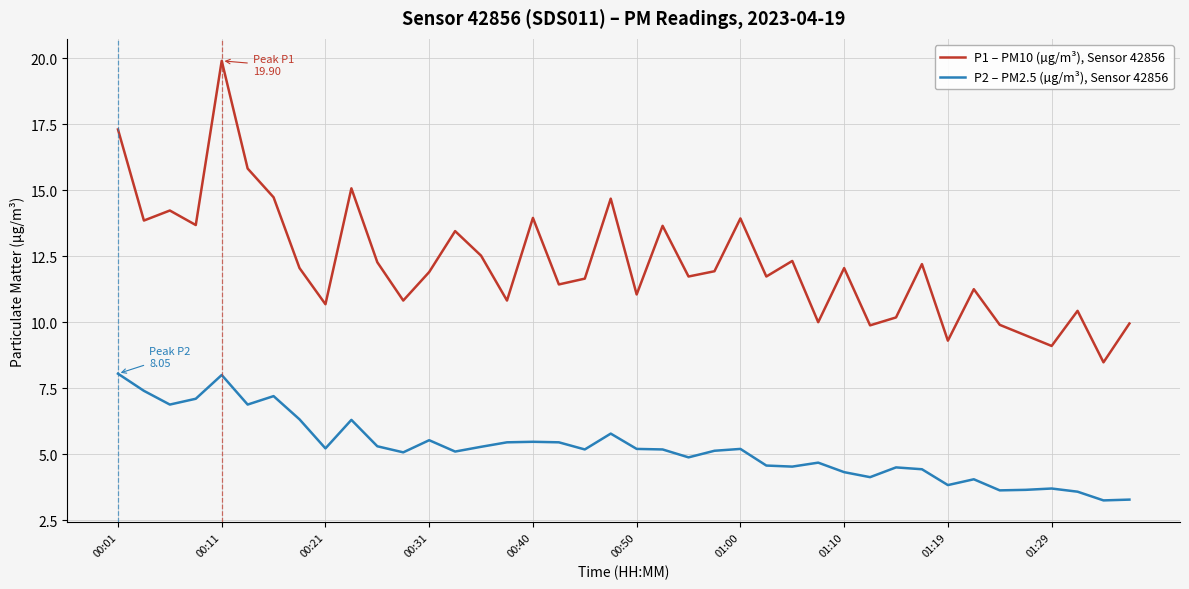

What is the difference between the second highest and minimum values in the P1 – PM10 (µg/m³), Sensor 42856 series?

8.8